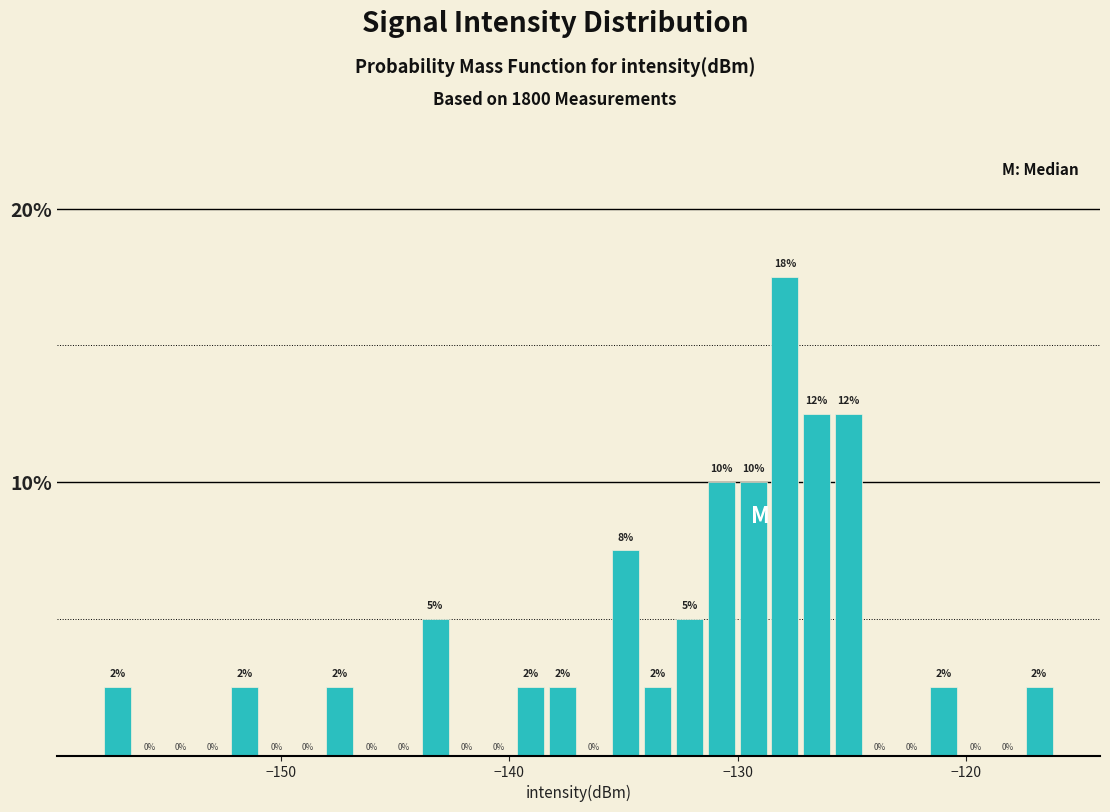

Around what value on the x-axis is the tallest bar? Give the approximate position of its centre, as read against the axis.

-128